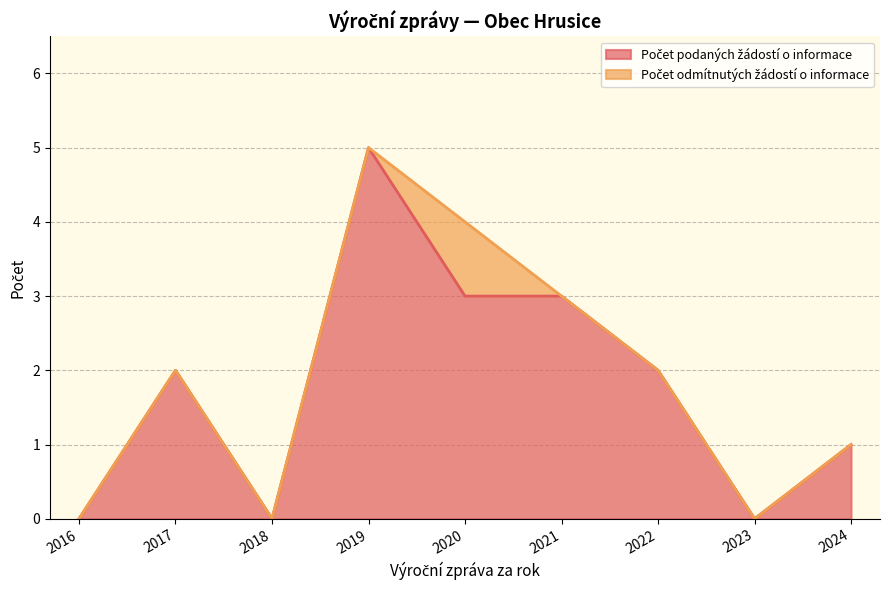

Does the chart display data point markers on the line(s)?

No